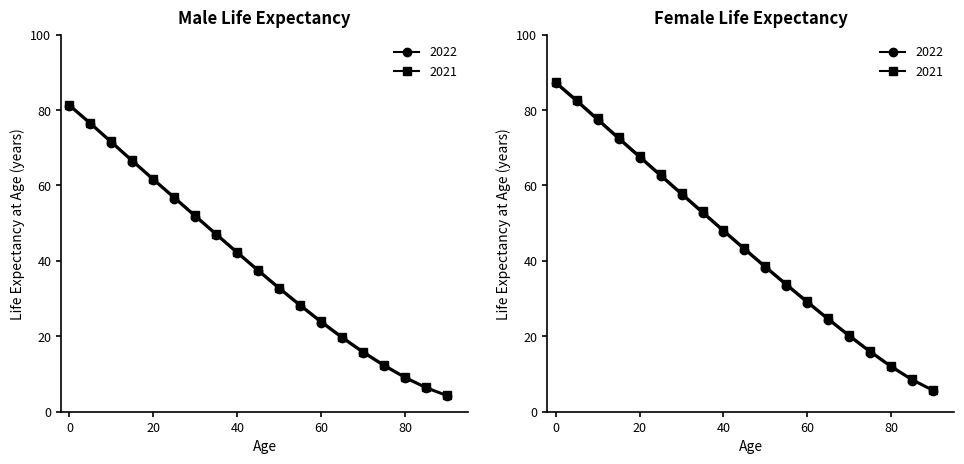

True or false: Male 2021 and Male 2022 intersect in this chart.

False